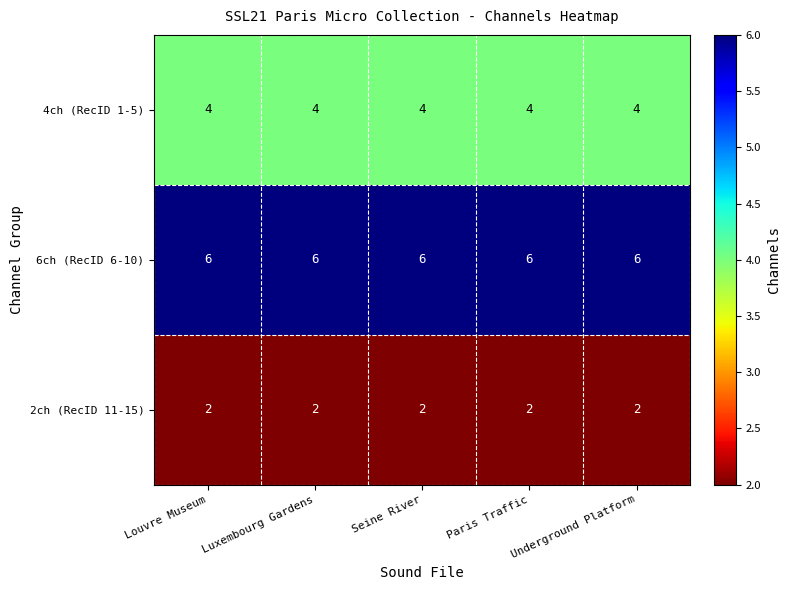

What is the approximate value of 6ch (RecID 6-10) at Luxembourg Gardens?

6